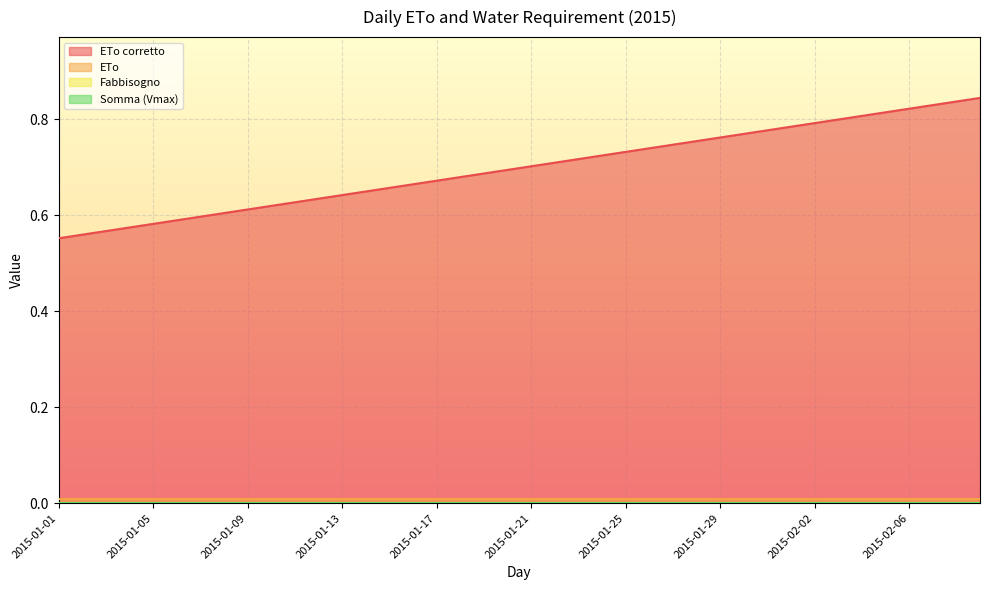

Reading left to right, extract all data points from this chart.

ETo corretto: 2015-01-01=0.6	2015-01-02=0.6	2015-01-03=0.6	2015-01-04=0.6	2015-01-05=0.6	2015-01-06=0.6	2015-01-07=0.6	2015-01-08=0.6	2015-01-09=0.6	2015-01-10=0.6	2015-01-11=0.6	2015-01-12=0.6	2015-01-13=0.6	2015-01-14=0.6	2015-01-15=0.7	2015-01-16=0.7	2015-01-17=0.7	2015-01-18=0.7	2015-01-19=0.7	2015-01-20=0.7	2015-01-21=0.7	2015-01-22=0.7	2015-01-23=0.7	2015-01-24=0.7	2015-01-25=0.7	2015-01-26=0.7	2015-01-27=0.7	2015-01-28=0.8	2015-01-29=0.8	2015-01-30=0.8	2015-01-31=0.8	2015-02-01=0.8	2015-02-02=0.8	2015-02-03=0.8	2015-02-04=0.8	2015-02-05=0.8	2015-02-06=0.8	2015-02-07=0.8	2015-02-08=0.8	2015-02-09=0.8
ETo: 2015-01-01=0.0	2015-01-02=0.0	2015-01-03=0.0	2015-01-04=0.0	2015-01-05=0.0	2015-01-06=0.0	2015-01-07=0.0	2015-01-08=0.0	2015-01-09=0.0	2015-01-10=0.0	2015-01-11=0.0	2015-01-12=0.0	2015-01-13=0.0	2015-01-14=0.0	2015-01-15=0.0	2015-01-16=0.0	2015-01-17=0.0	2015-01-18=0.0	2015-01-19=0.0	2015-01-20=0.0	2015-01-21=0.0	2015-01-22=0.0	2015-01-23=0.0	2015-01-24=0.0	2015-01-25=0.0	2015-01-26=0.0	2015-01-27=0.0	2015-01-28=0.0	2015-01-29=0.0	2015-01-30=0.0	2015-01-31=0.0	2015-02-01=0.0	2015-02-02=0.0	2015-02-03=0.0	2015-02-04=0.0	2015-02-05=0.0	2015-02-06=0.0	2015-02-07=0.0	2015-02-08=0.0	2015-02-09=0.0
Fabbisogno: 2015-01-01=0.0	2015-01-02=0.0	2015-01-03=0.0	2015-01-04=0.0	2015-01-05=0.0	2015-01-06=0.0	2015-01-07=0.0	2015-01-08=0.0	2015-01-09=0.0	2015-01-10=0.0	2015-01-11=0.0	2015-01-12=0.0	2015-01-13=0.0	2015-01-14=0.0	2015-01-15=0.0	2015-01-16=0.0	2015-01-17=0.0	2015-01-18=0.0	2015-01-19=0.0	2015-01-20=0.0	2015-01-21=0.0	2015-01-22=0.0	2015-01-23=0.0	2015-01-24=0.0	2015-01-25=0.0	2015-01-26=0.0	2015-01-27=0.0	2015-01-28=0.0	2015-01-29=0.0	2015-01-30=0.0	2015-01-31=0.0	2015-02-01=0.0	2015-02-02=0.0	2015-02-03=0.0	2015-02-04=0.0	2015-02-05=0.0	2015-02-06=0.0	2015-02-07=0.0	2015-02-08=0.0	2015-02-09=0.0
Somma (Vmax): 2015-01-01=0.0	2015-01-02=0.0	2015-01-03=0.0	2015-01-04=0.0	2015-01-05=0.0	2015-01-06=0.0	2015-01-07=0.0	2015-01-08=0.0	2015-01-09=0.0	2015-01-10=0.0	2015-01-11=0.0	2015-01-12=0.0	2015-01-13=0.0	2015-01-14=0.0	2015-01-15=0.0	2015-01-16=0.0	2015-01-17=0.0	2015-01-18=0.0	2015-01-19=0.0	2015-01-20=0.0	2015-01-21=0.0	2015-01-22=0.0	2015-01-23=0.0	2015-01-24=0.0	2015-01-25=0.0	2015-01-26=0.0	2015-01-27=0.0	2015-01-28=0.0	2015-01-29=0.0	2015-01-30=0.0	2015-01-31=0.0	2015-02-01=0.0	2015-02-02=0.0	2015-02-03=0.0	2015-02-04=0.0	2015-02-05=0.0	2015-02-06=0.0	2015-02-07=0.0	2015-02-08=0.0	2015-02-09=0.0